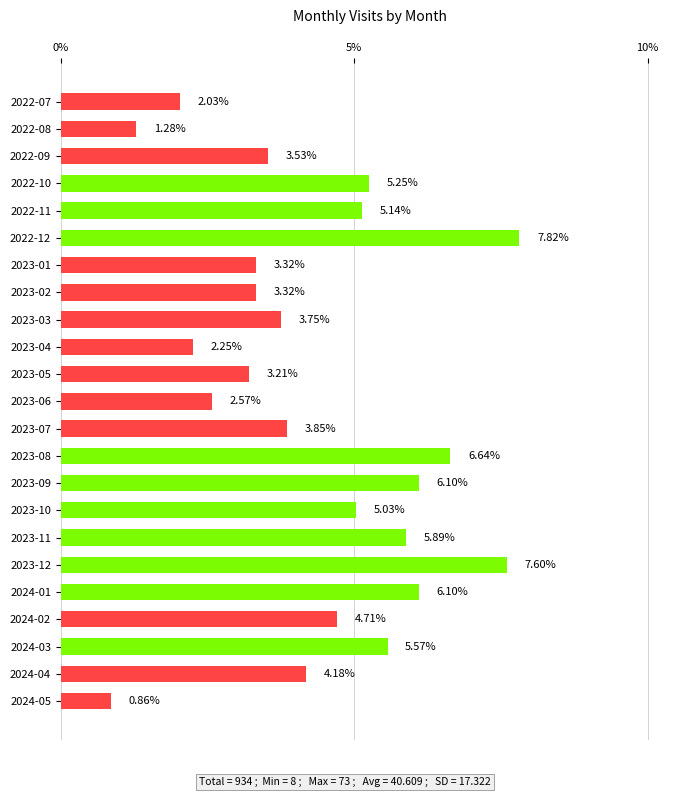

At which label is the value closest to 4?

2023-07